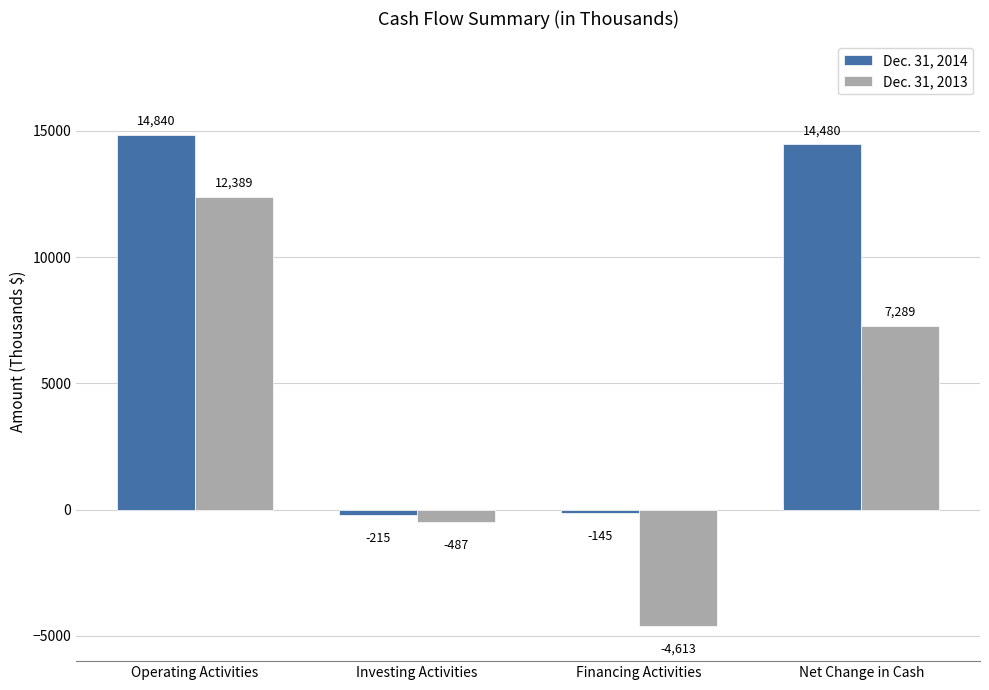

Rank the categories by Dec. 31, 2013 value from lowest to highest.

Financing Activities, Investing Activities, Net Change in Cash, Operating Activities